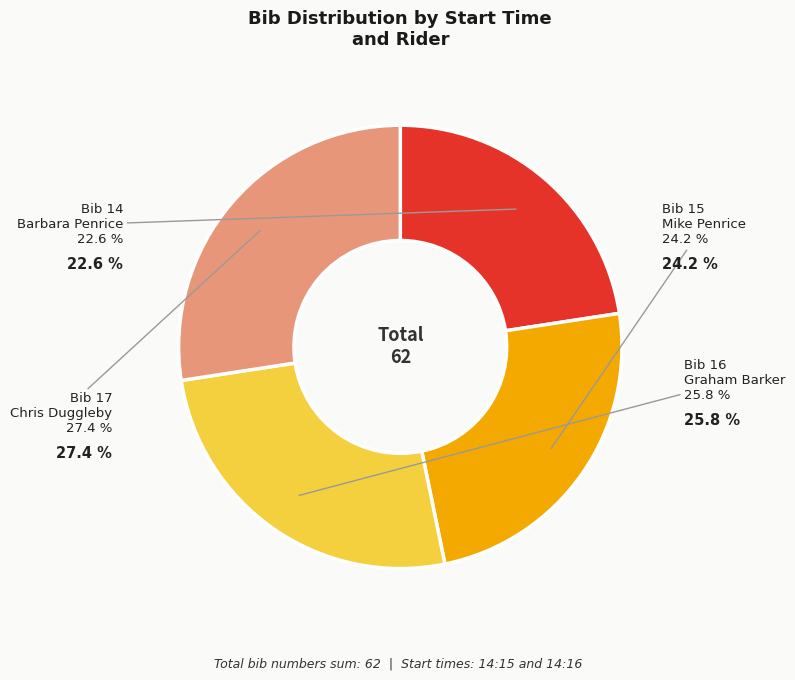

To the nearest percent, what is the difference between the largest and smallest slice percentages?

5%